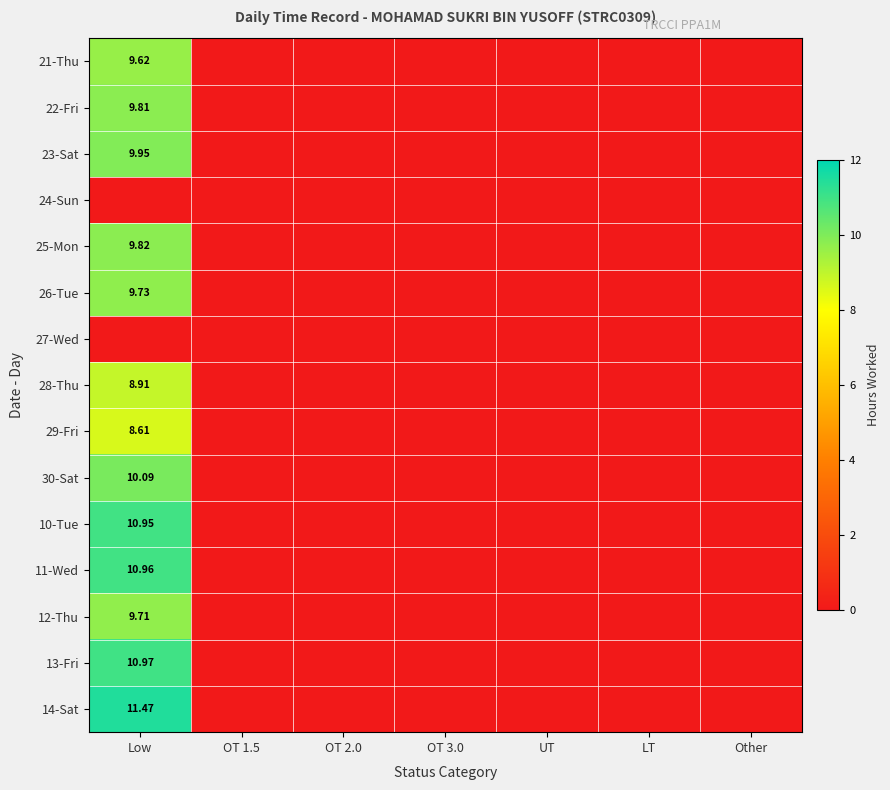

What is the highest value of the 25-Mon series?

9.8